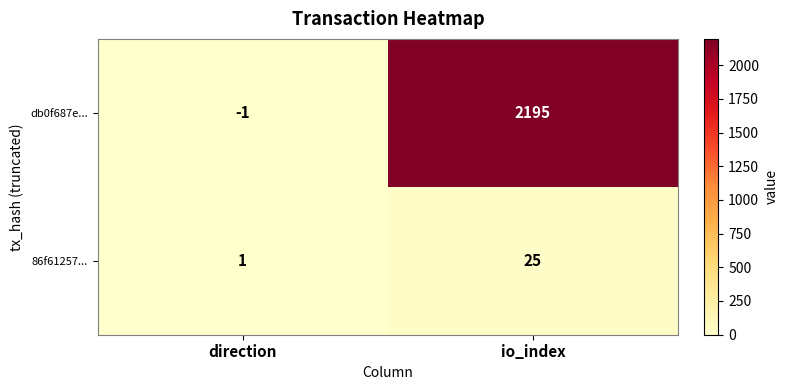

What is the spread (max minus min) of values at direction?

2